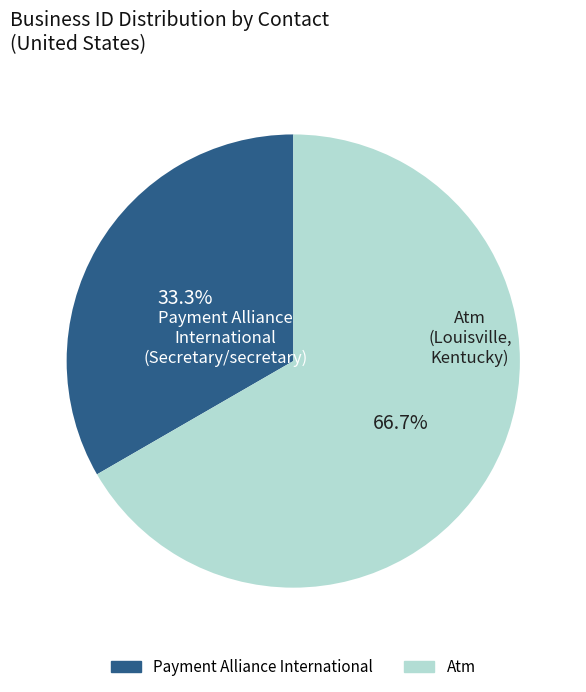

Does any single category account for the majority?

Yes